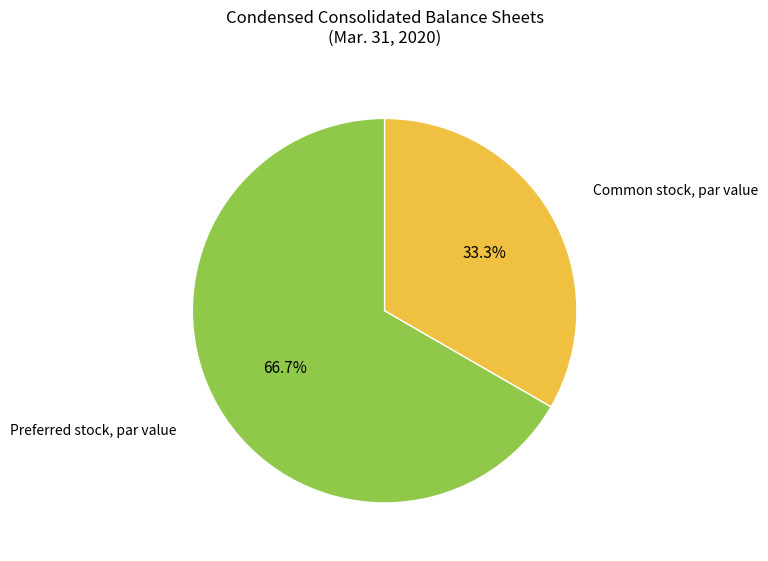

Count the number of slices in the pie.

2